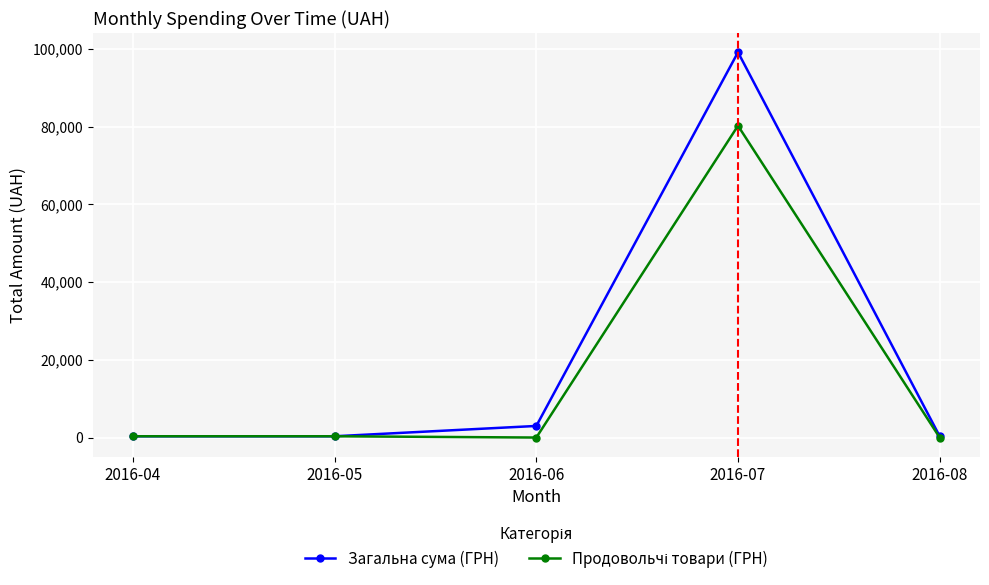

Which series has the widest spread of values?

Загальна сума (ГРН)